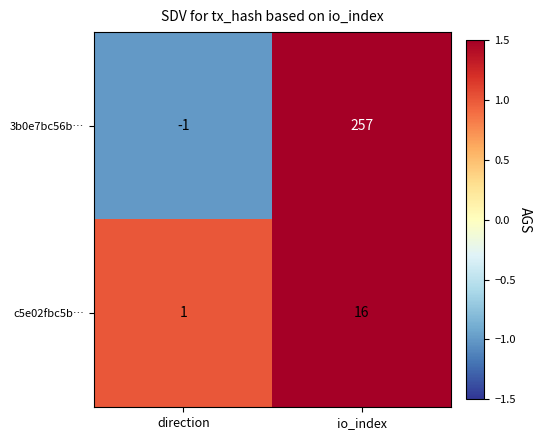

The 3b0e7bc56b… series shows 257 at io_index. True or false?

True